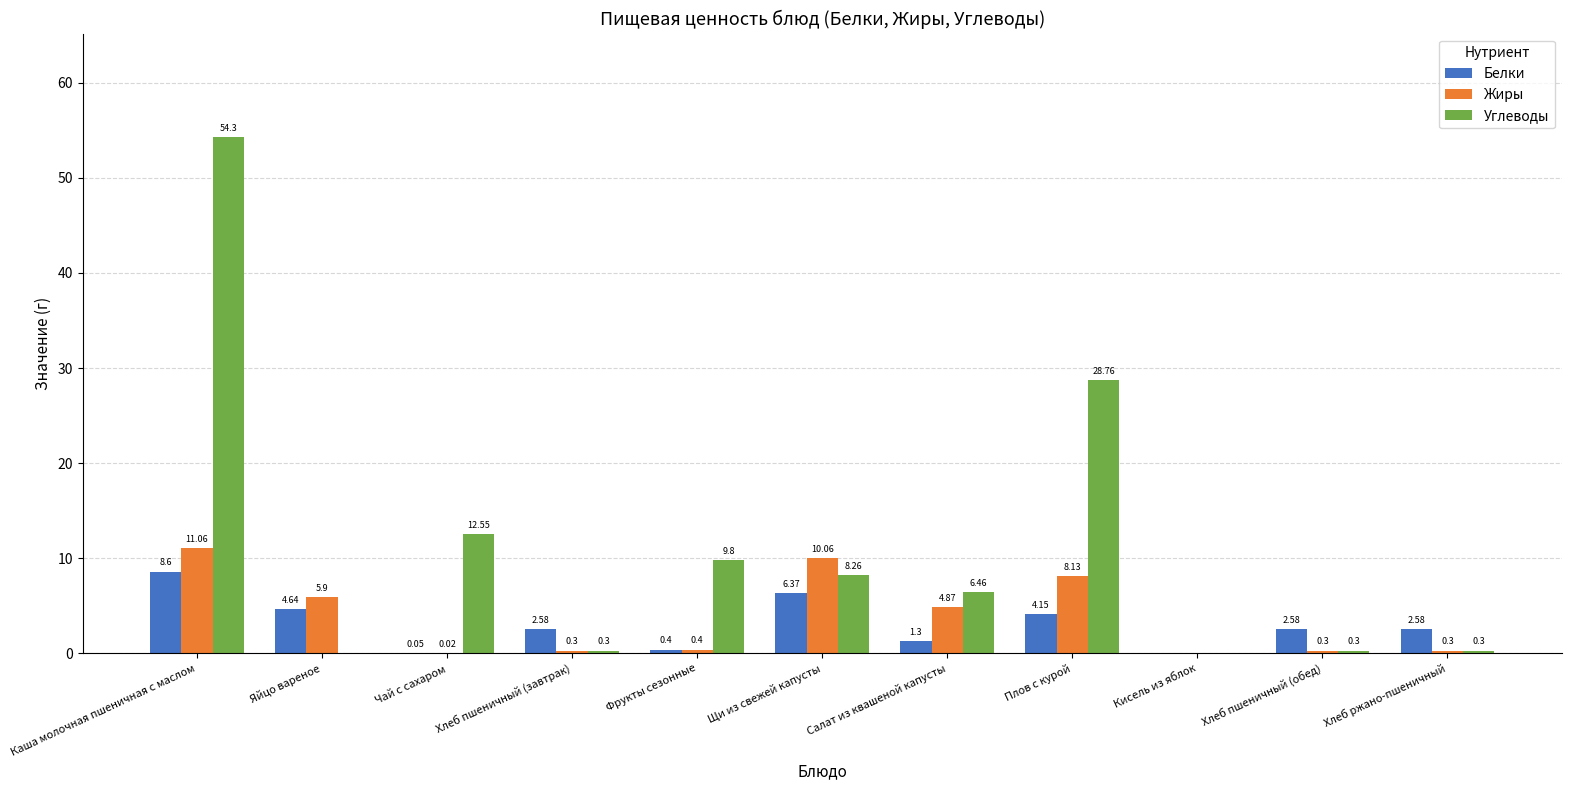

What are all the series names shown in the legend?

Белки, Жиры, Углеводы